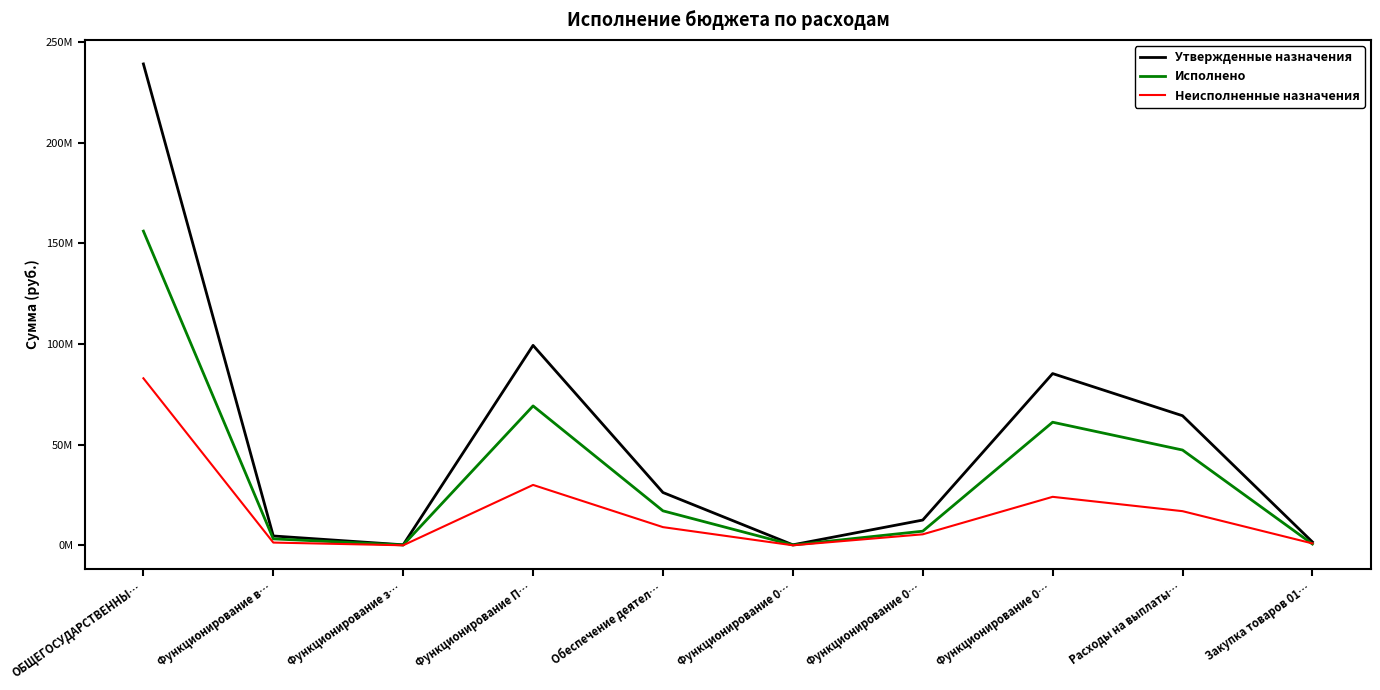

True or false: Исполнено and Неисполненные назначения intersect in this chart.

True